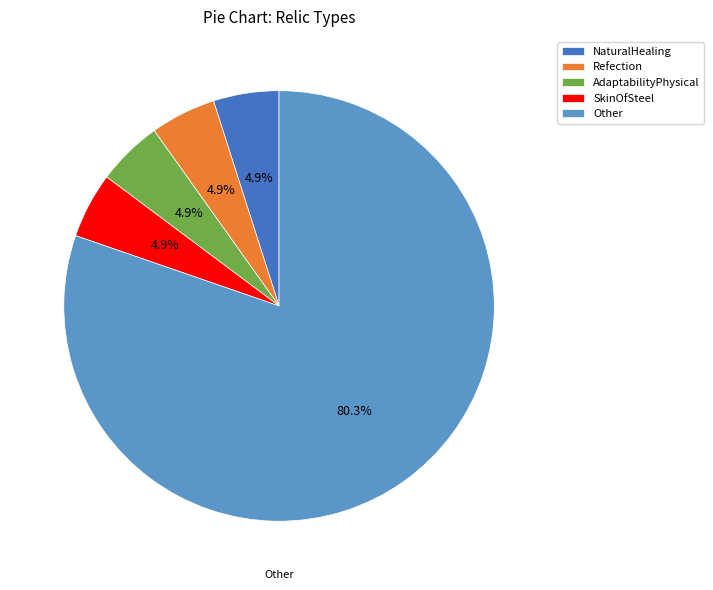

Count the number of slices in the pie.

5